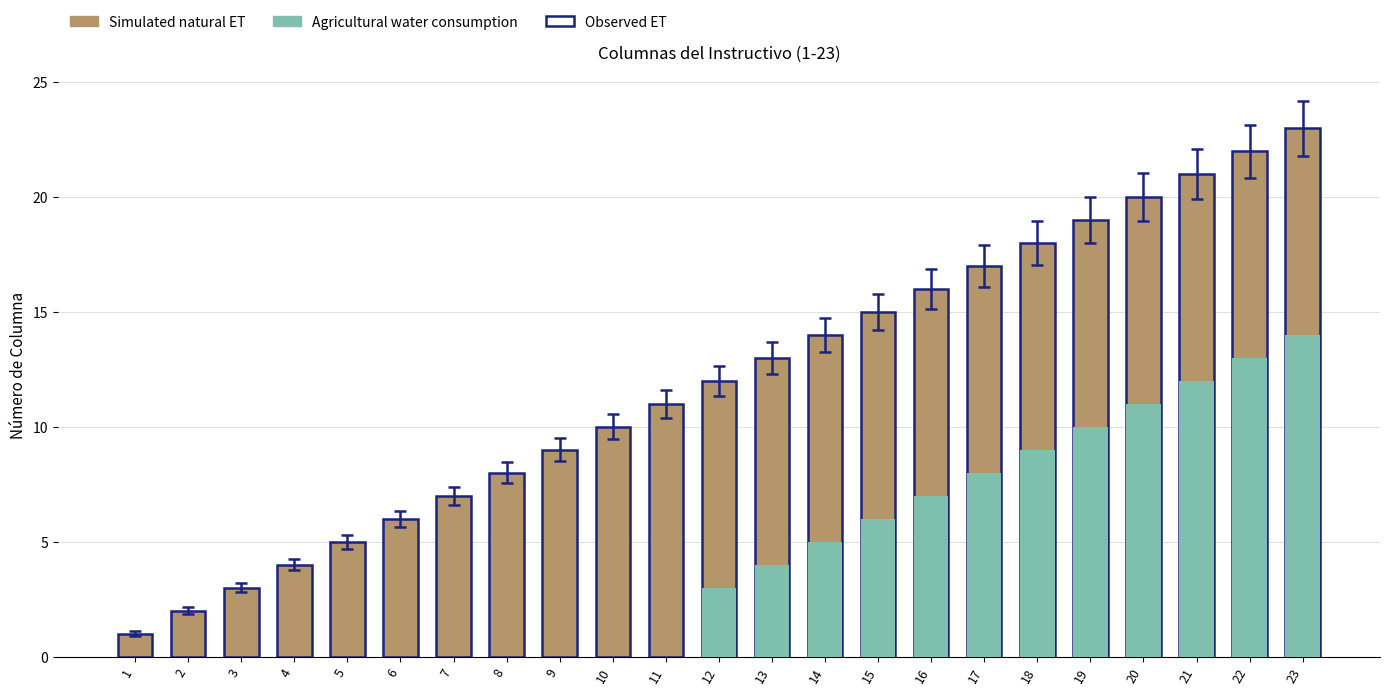

Which category has the lowest value in the Simulated natural ET series?

1